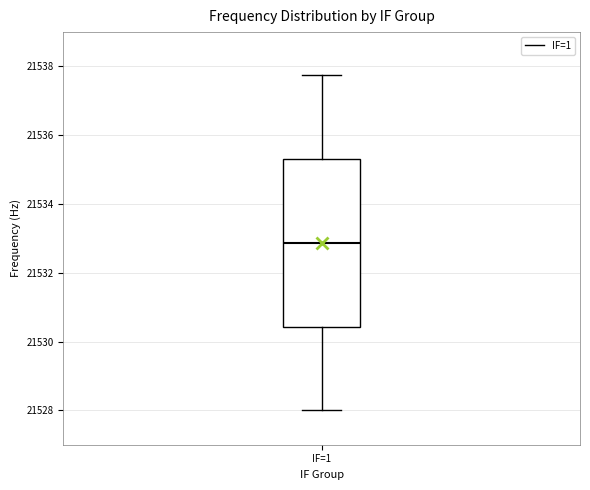

Read this box plot against the y-axis: the position of the median line, the range covered by the box, and the ends of both whiskers. The values are not printed on the chart, so give them approximately, as read against the axis.

median 21532.8, box 21530.4 to 21535.4, whiskers 21528.0 to 21537.8